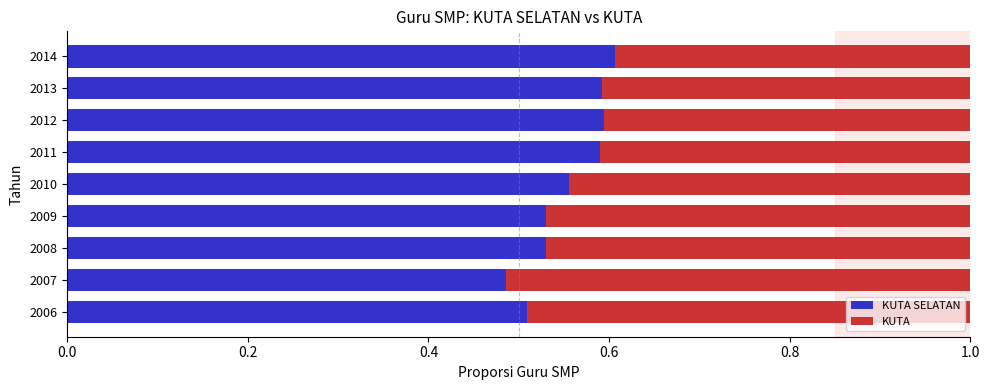

What is the total value across all series at 2007?

1.0